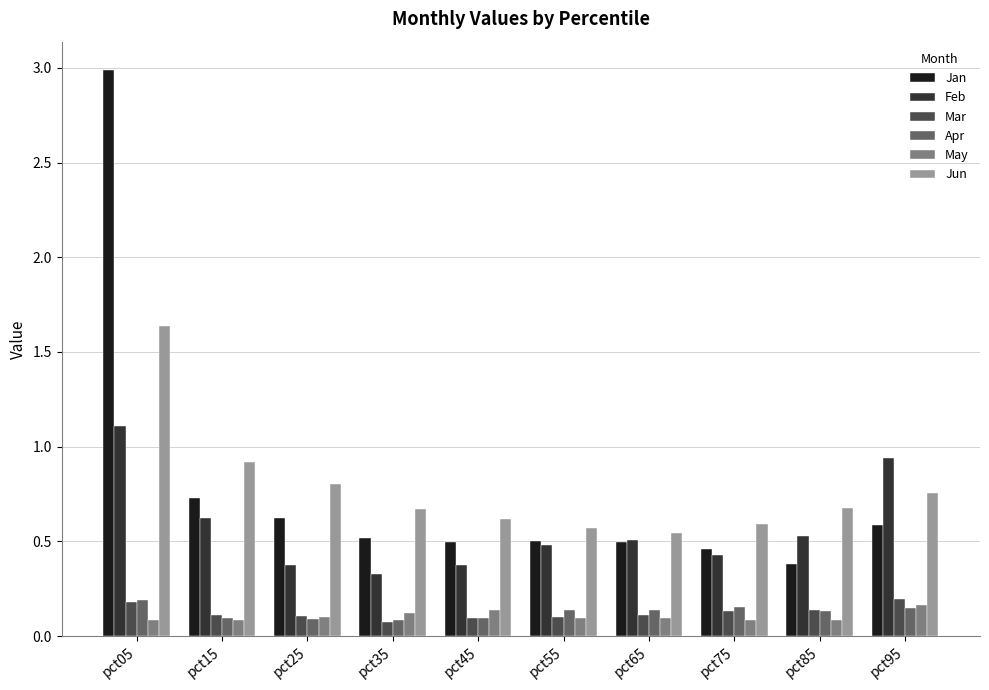

The Feb series shows 0.9 at pct65. True or false?

False